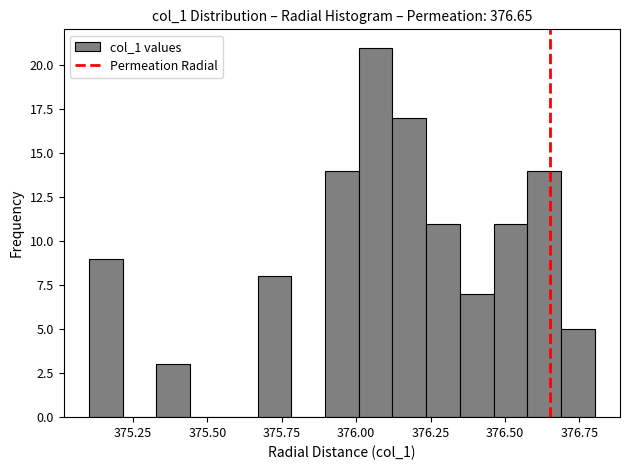

Around what value on the x-axis is the tallest bar? Give the approximate position of its centre, as read against the axis.

376.05